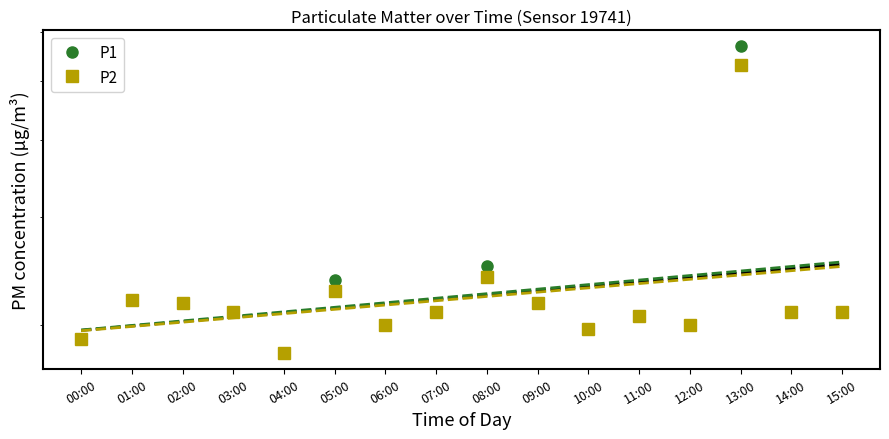

True or false: P1 has more than 0 points higher than both neighbors.

True